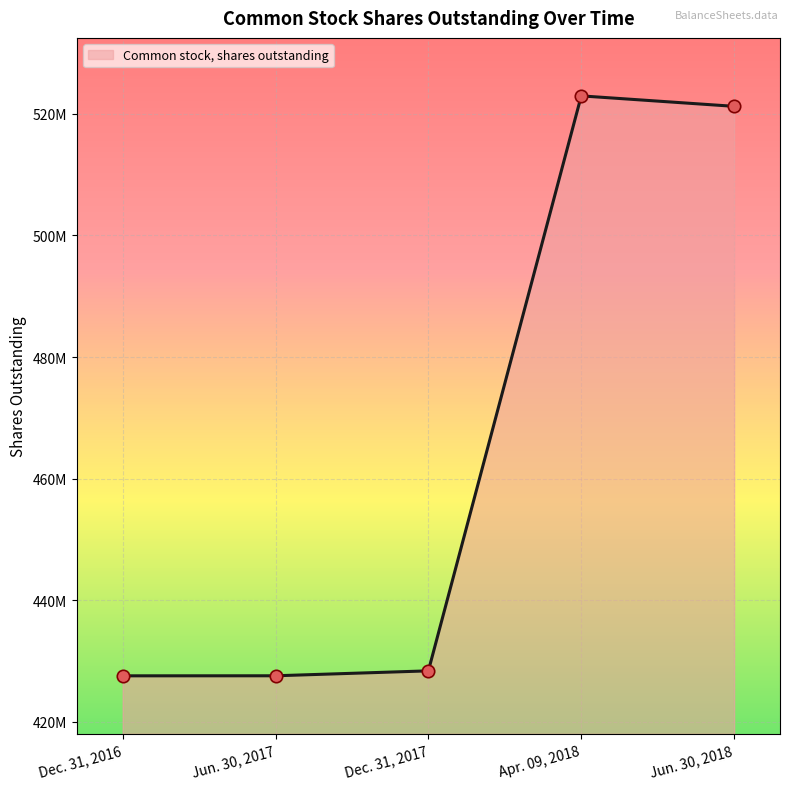

Does the chart have visible grid lines?

Yes